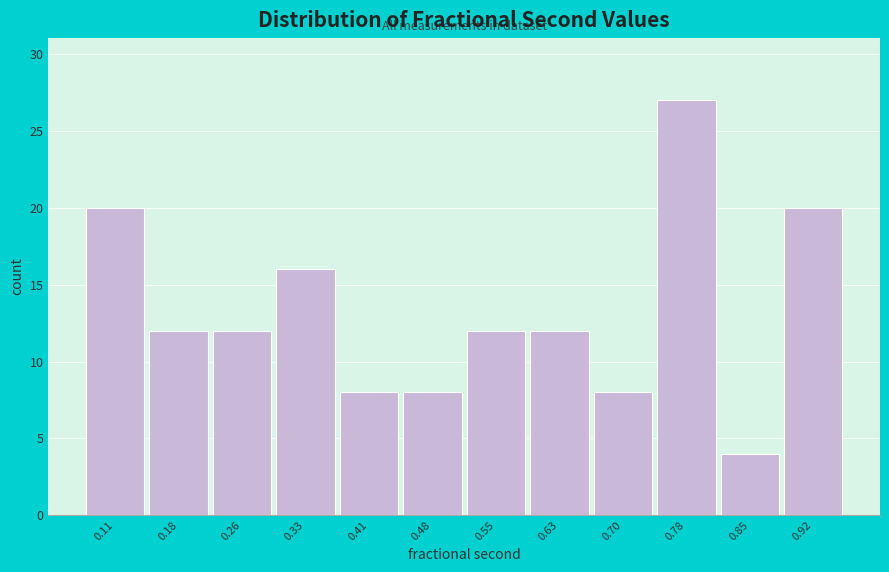

How tall is the bar that spans 0.89 to 0.96 on the x-axis? Neither the bar edges nor the heights are printed on the chart, so give them approximately, as read against the axes.

20